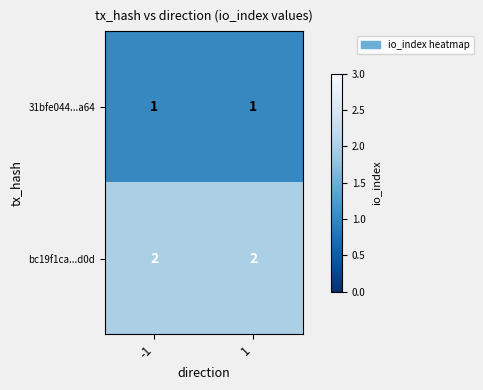

Reading left to right, extract all data points from this chart.

31bfe044...a64: -1=1	1=1
bc19f1ca...d0d: -1=2	1=2